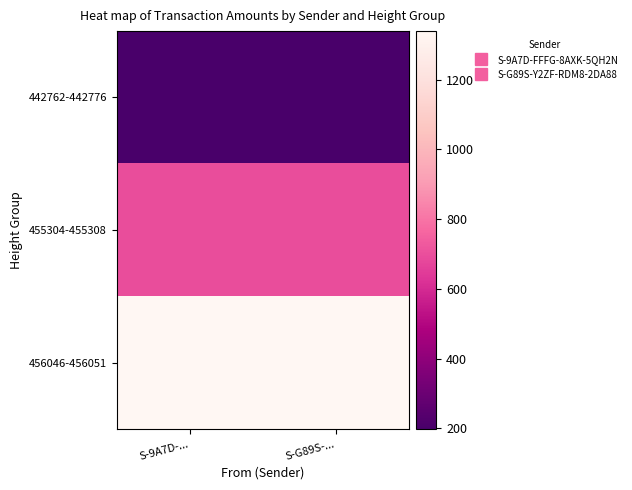

Rank the series at S-9A7D-... from lowest to highest value.

442762-442776, 455304-455308, 456046-456051